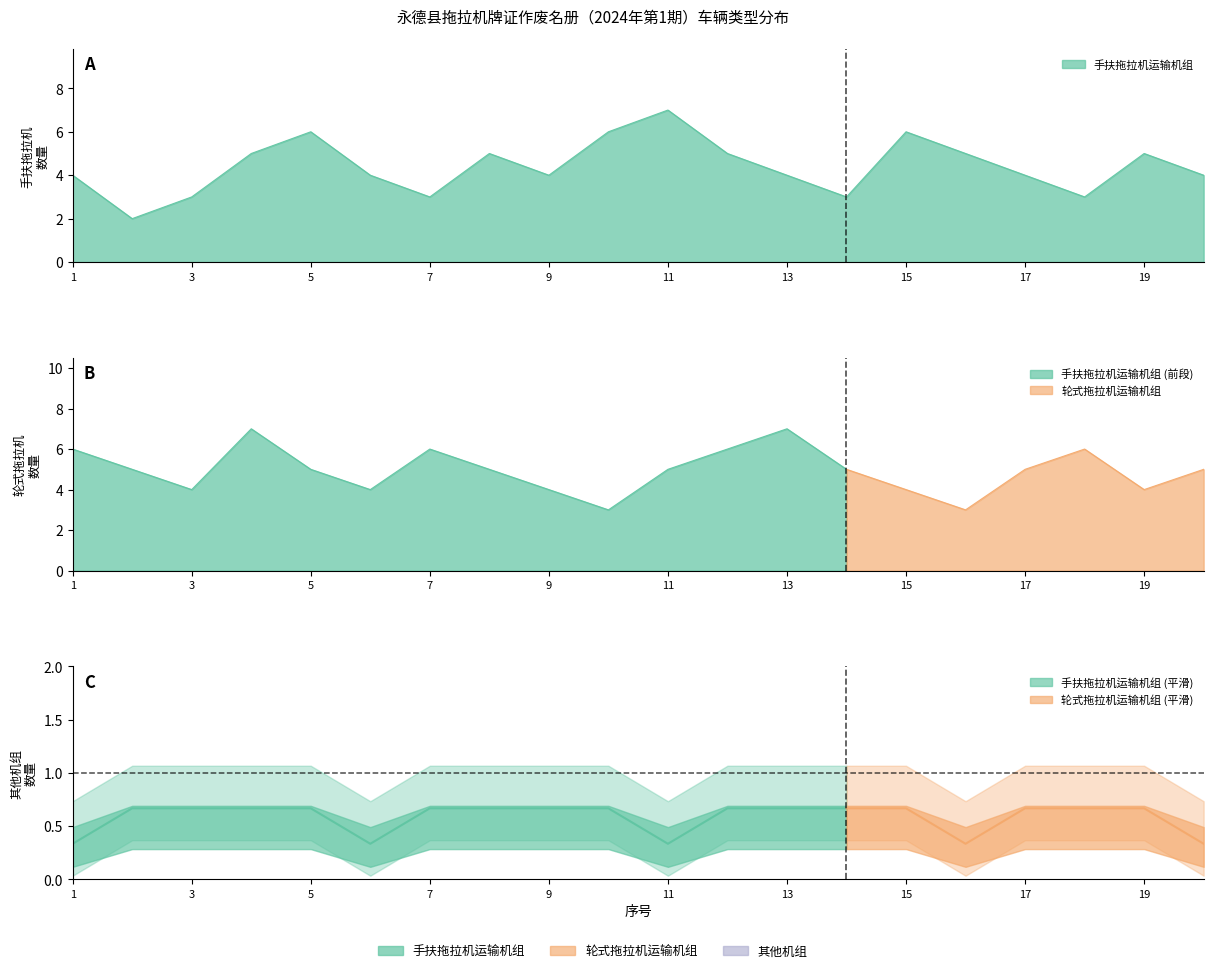

How many categories are shown in the chart?

20